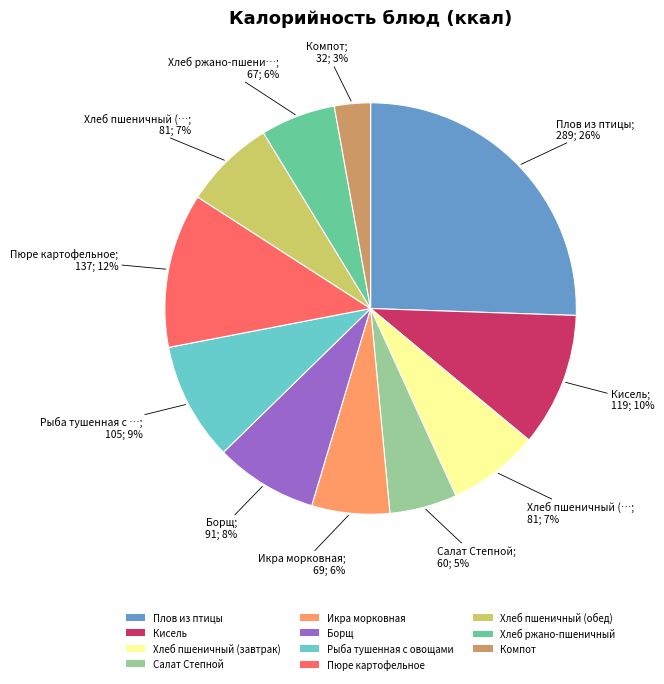

Which slice is the smallest?

Компот